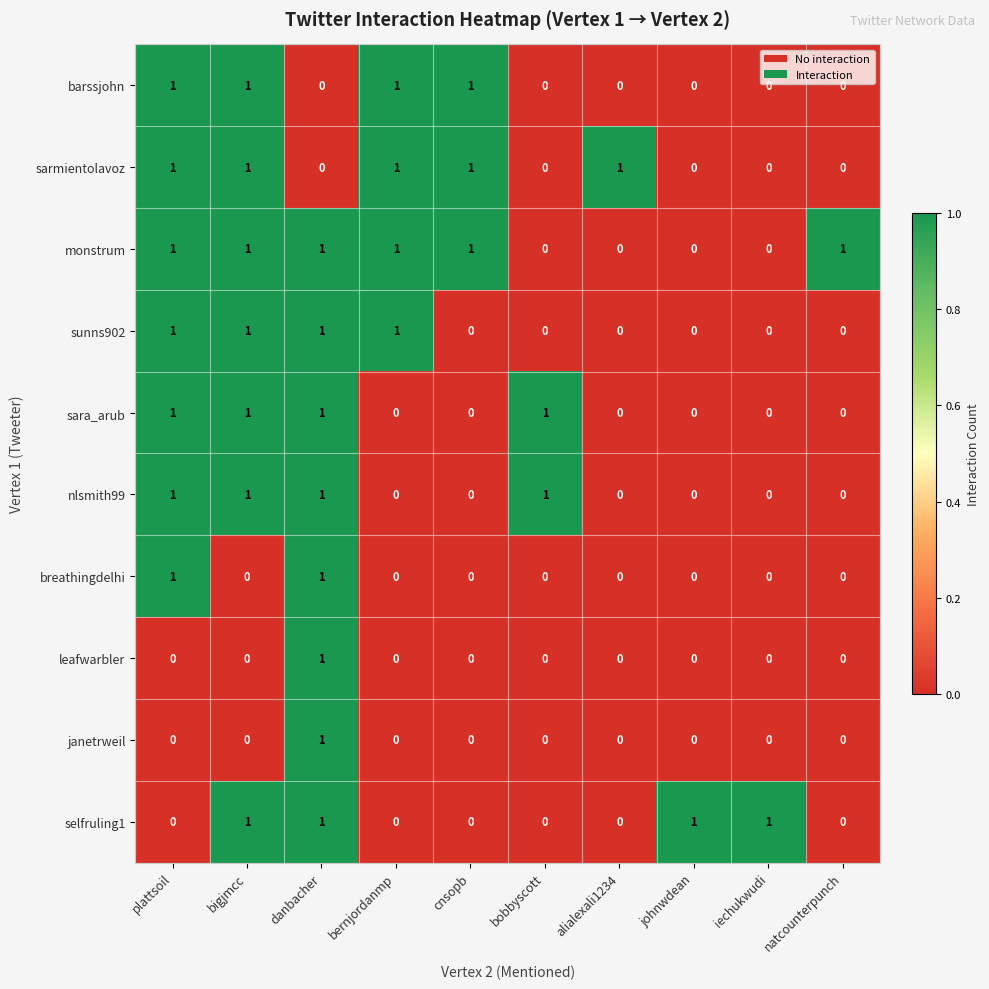

The barssjohn series shows 0 at alialexali1234. True or false?

True